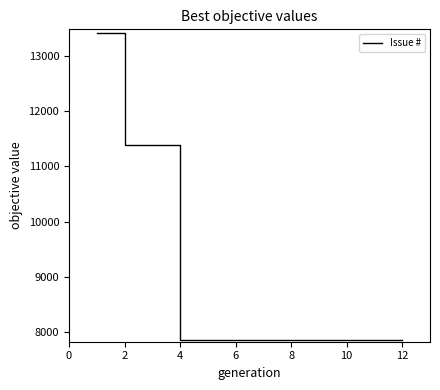

Reading left to right, extract all data points from this chart.

13421	11397	11397	7859	7859	7859	7859	7859	7859	7859	7859	7859